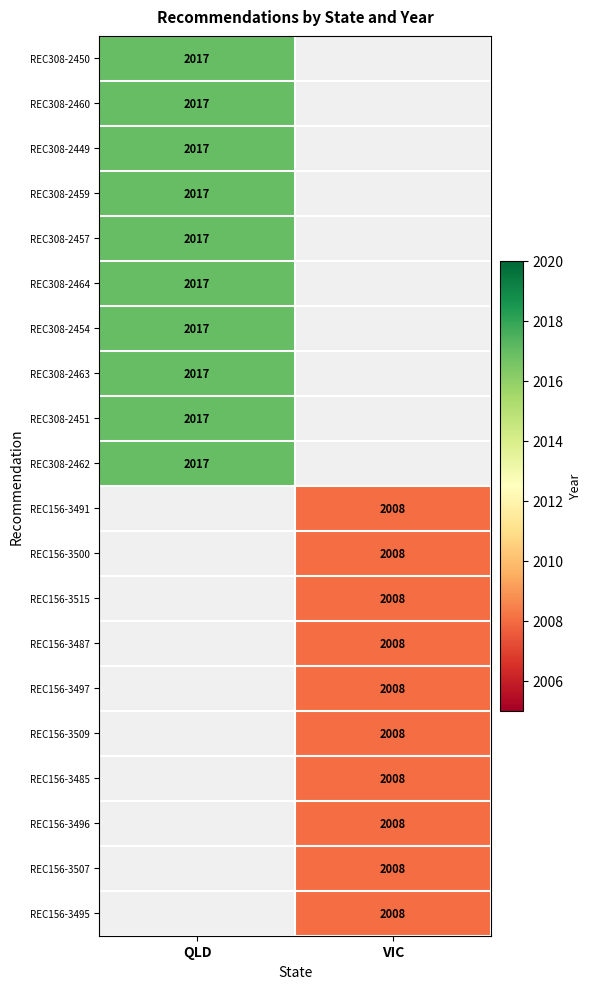

The value of REC156-3515 at VIC is 850. True or false?

False